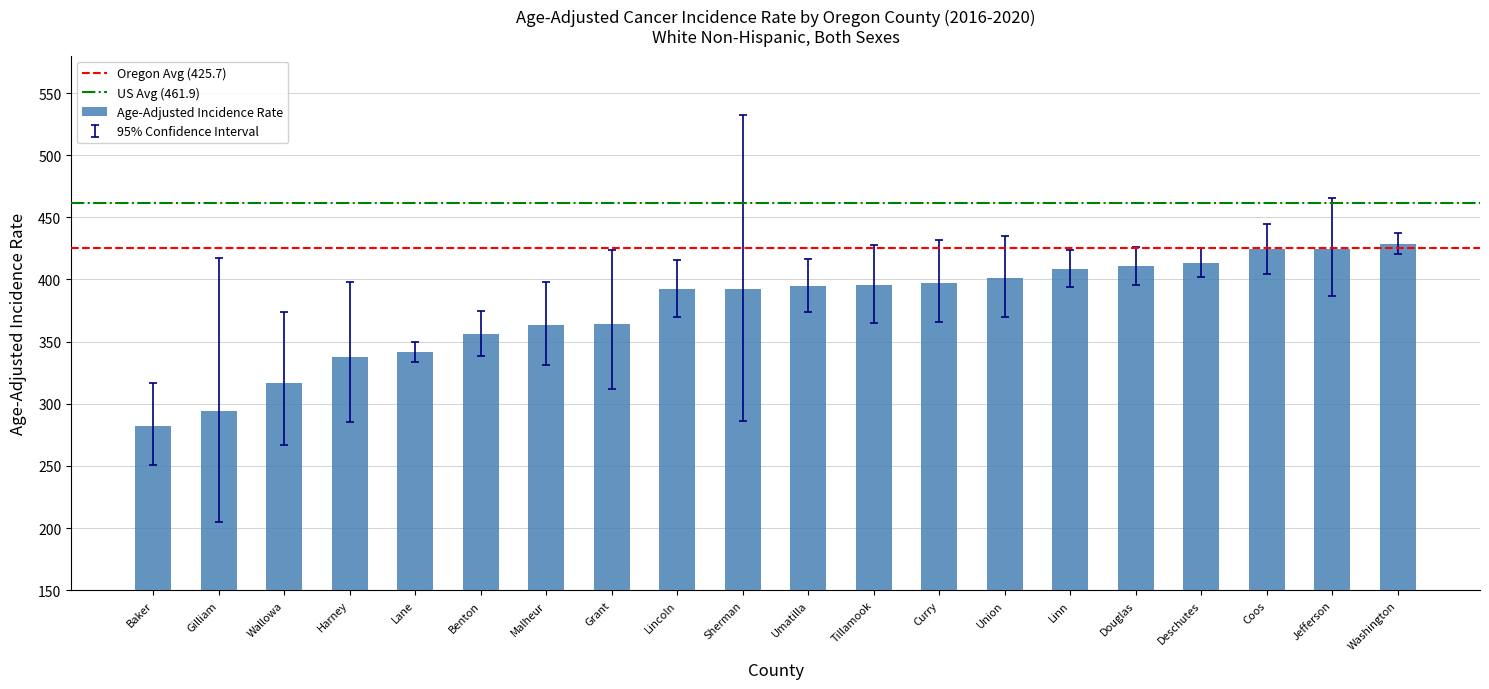

How many bars are there in total?

20